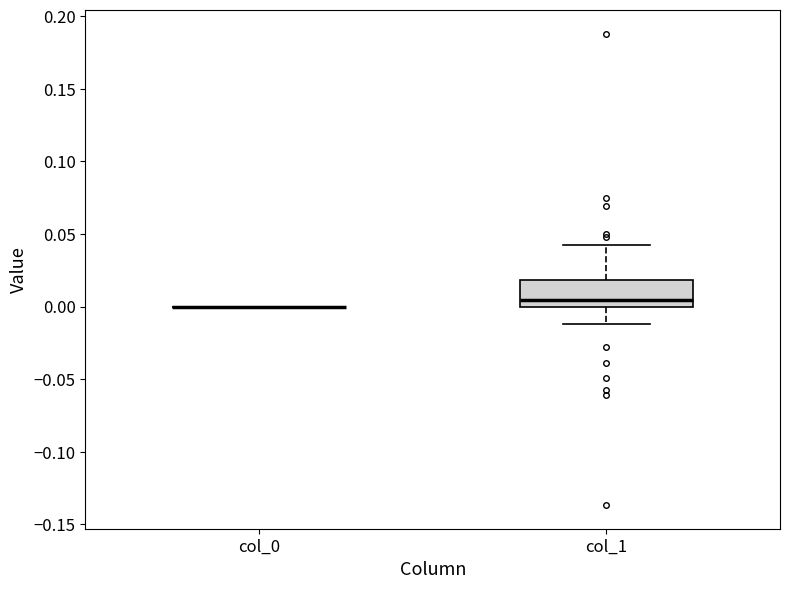

Which box is the tallest, from its lower edge to its upper edge?

col_1